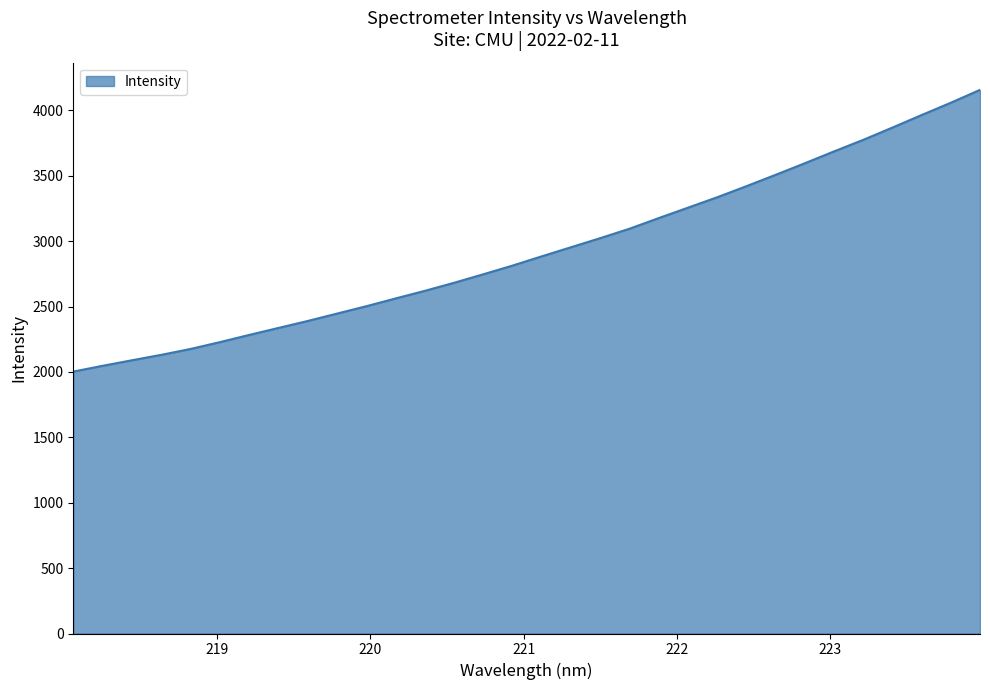

What is the difference between the maximum and minimum values?

2154.4